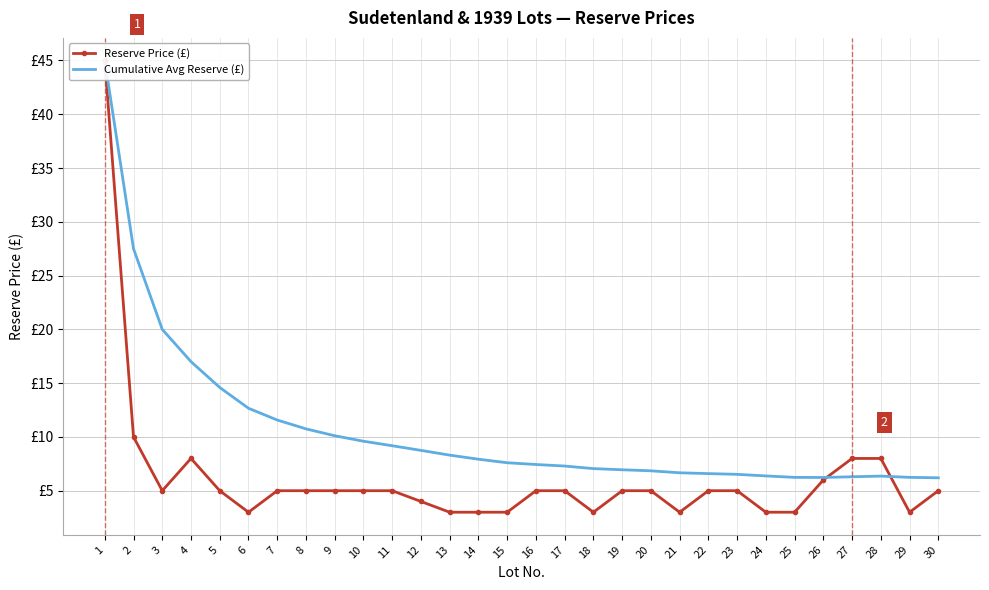

What is the sum of the Cumulative Avg Reserve (£) values at 7 and 28?

17.9